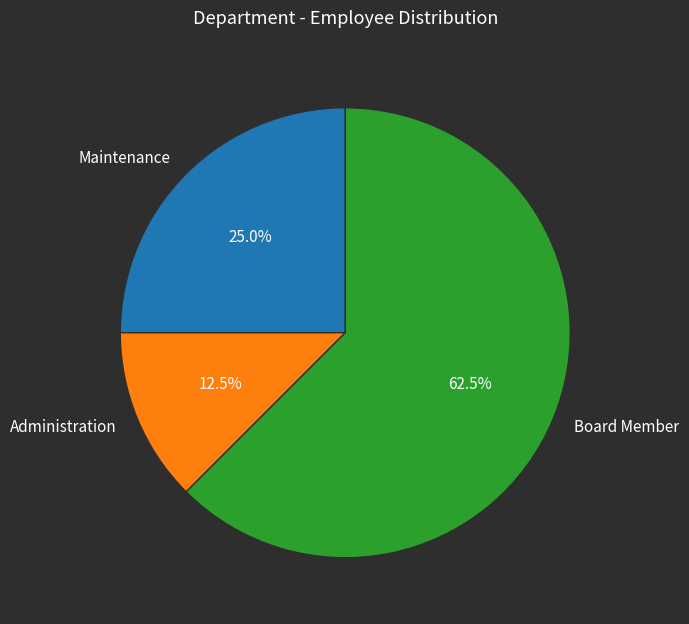

How many segments does this pie chart have?

3